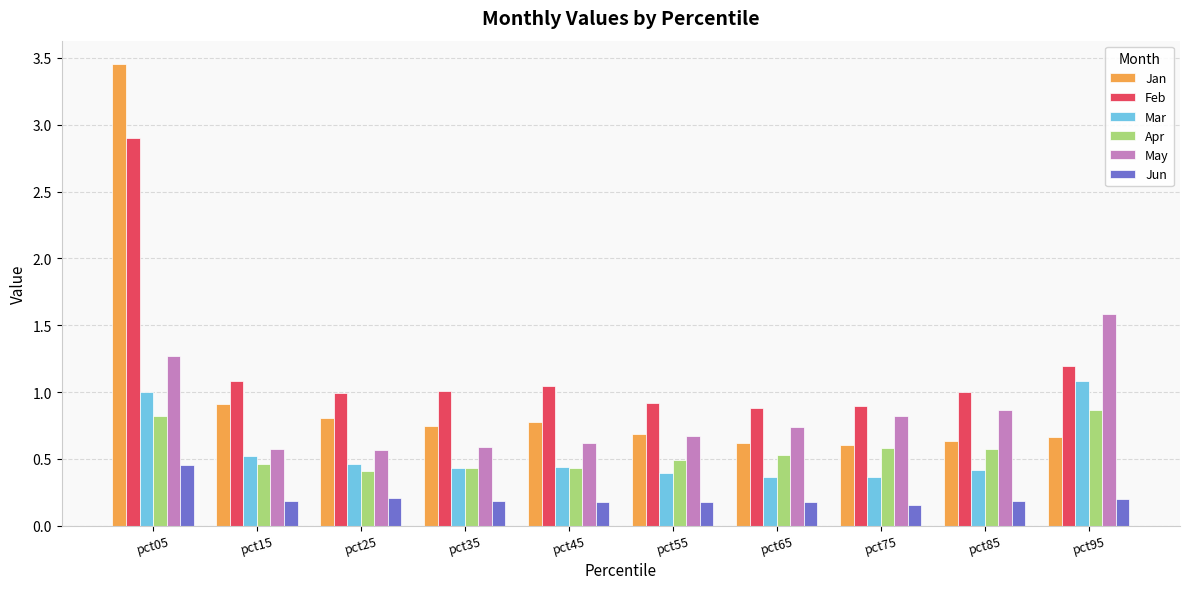

Which series has the widest spread of values?

Jan